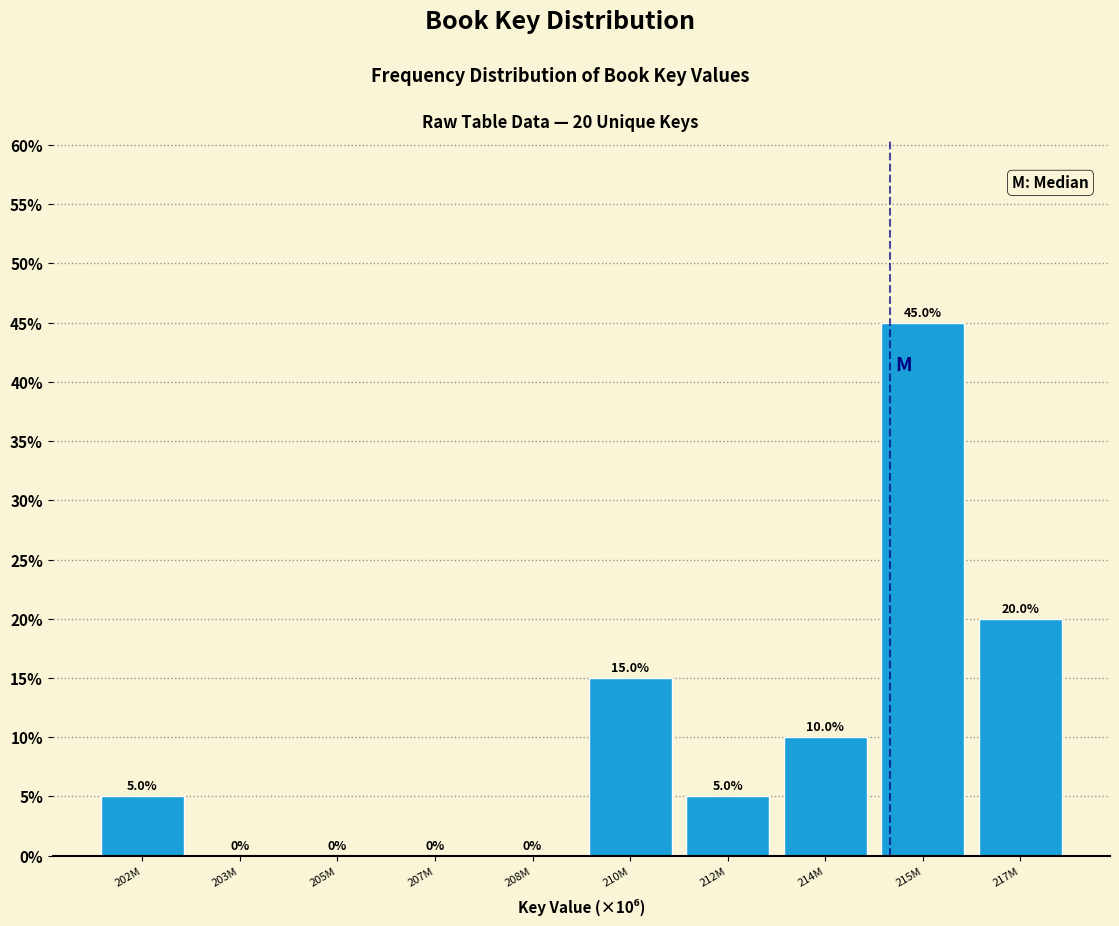

Reading left to right, extract all data points from this chart.

202M=5	203M=0	205M=0	207M=0	208M=0	210M=15	212M=5	214M=10	215M=45	217M=20